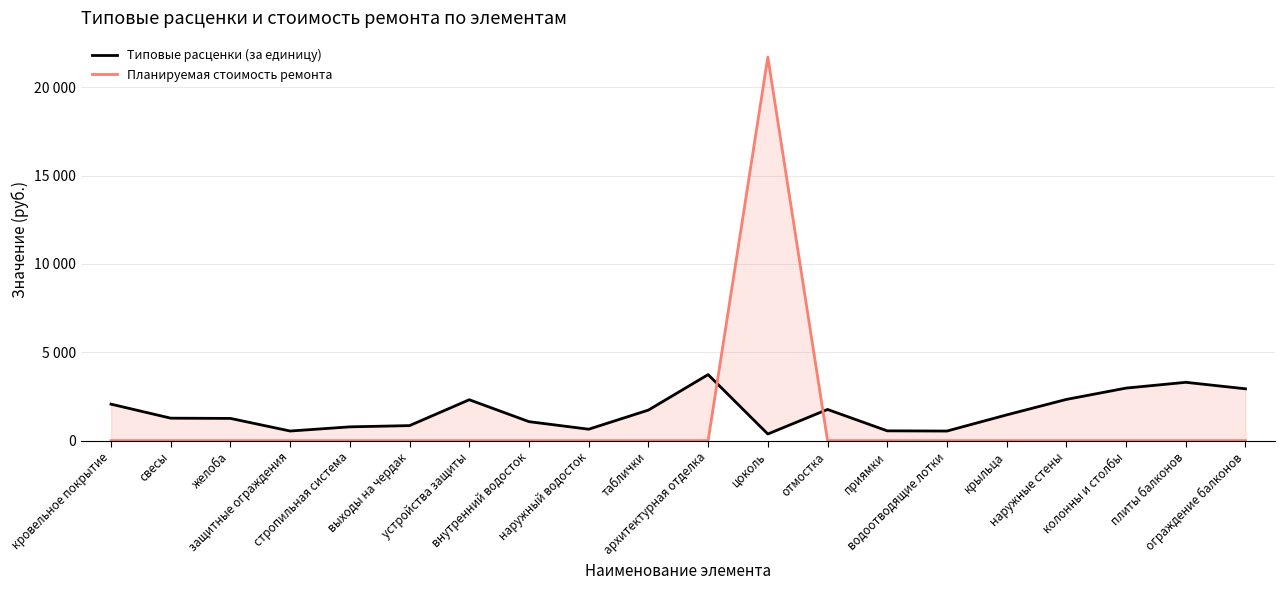

Count the number of data series in this chart.

2